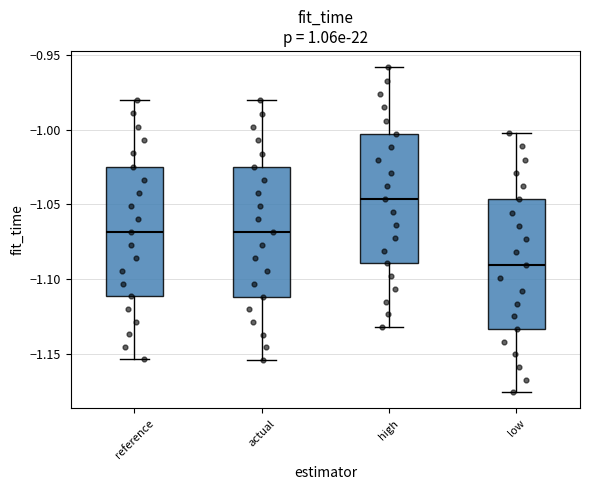

Where is the lower edge of the box for actual on the y-axis? The values are not printed on the chart, so give them approximately, as read against the axis.

-1.110